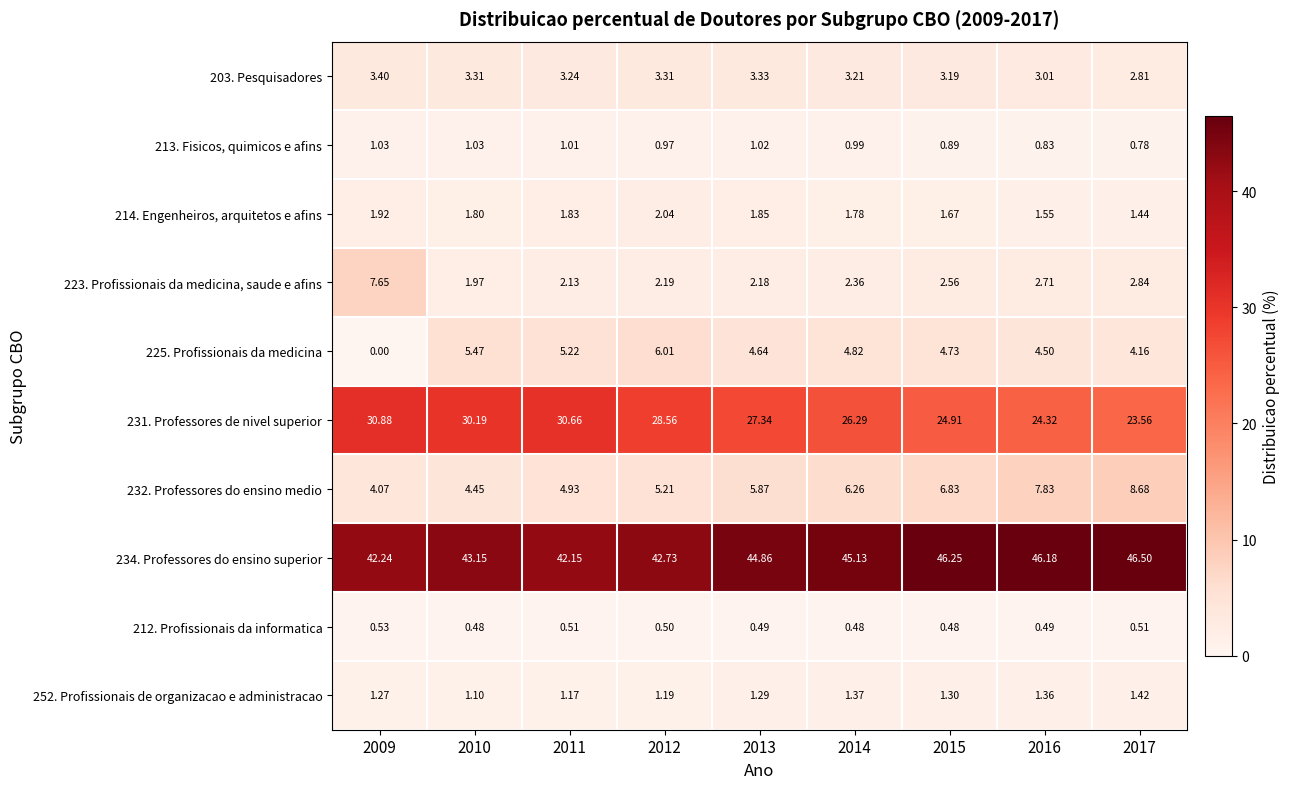

At how many categories does at least one series exceed 20?

9